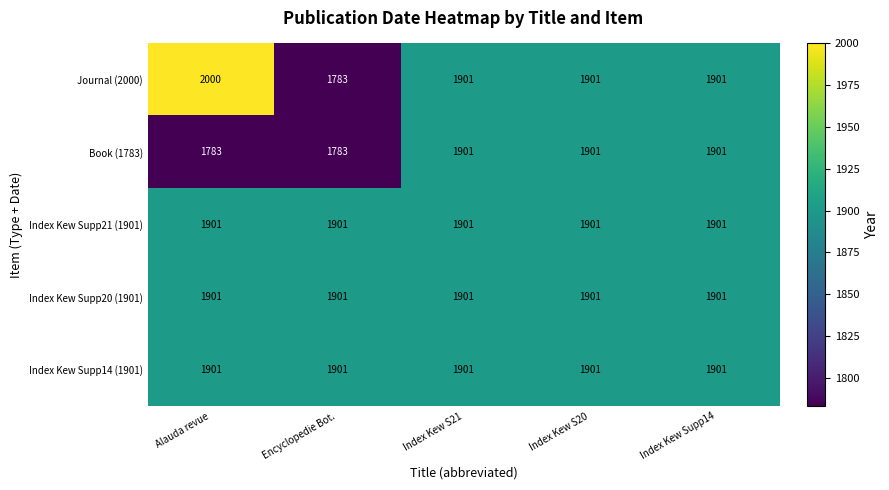

What is the difference between the second highest and second lowest values in the Book (1783) series?

118